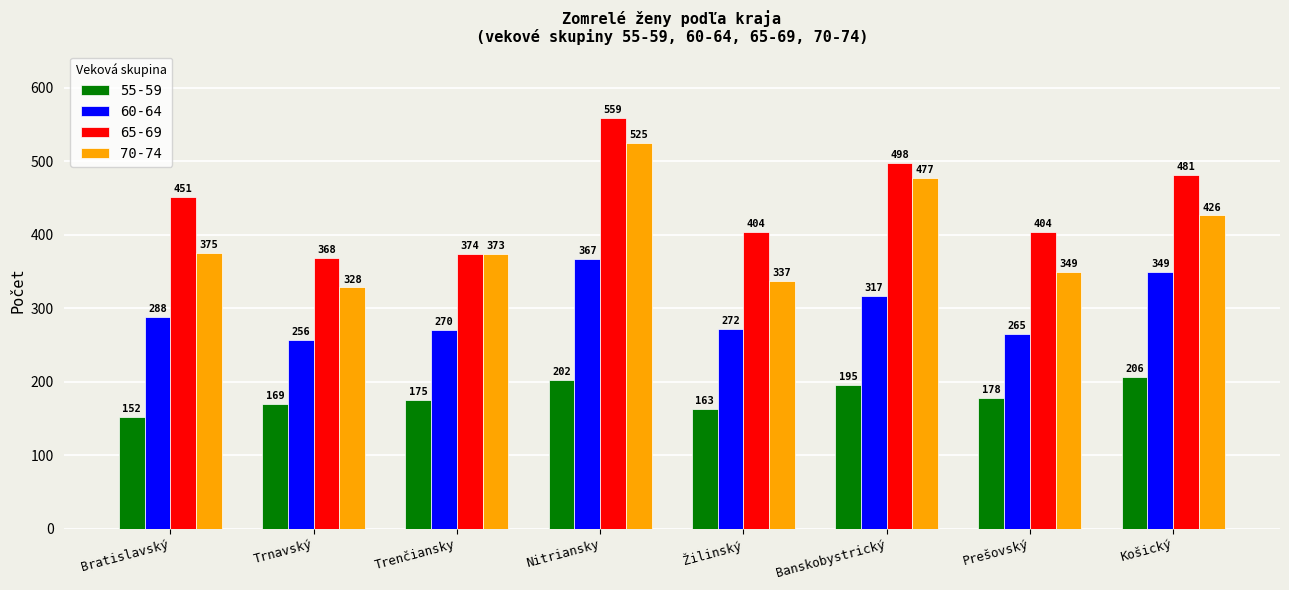

Between Trenčiansky and Nitriansky, which series saw the biggest shift?

65-69